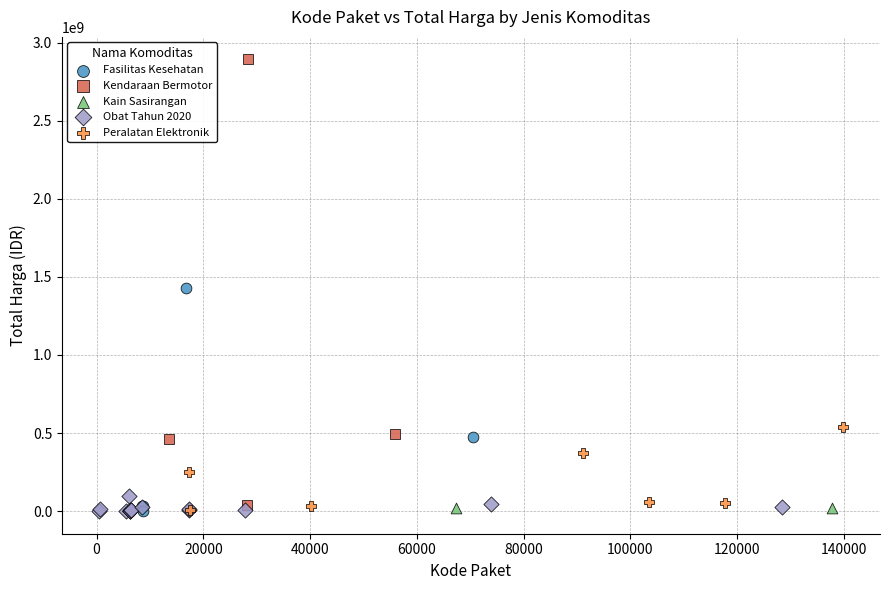

Which series contains the highest Y value?

Kendaraan Bermotor